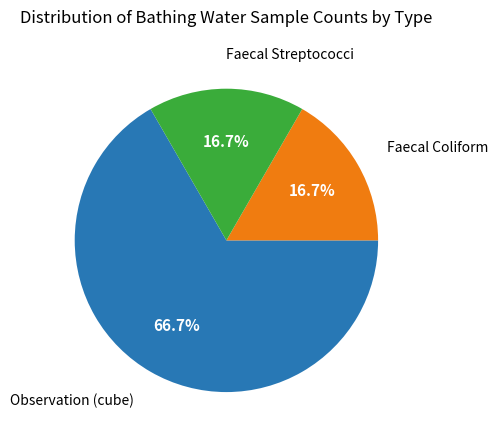

What is the majority slice?

Observation (cube)